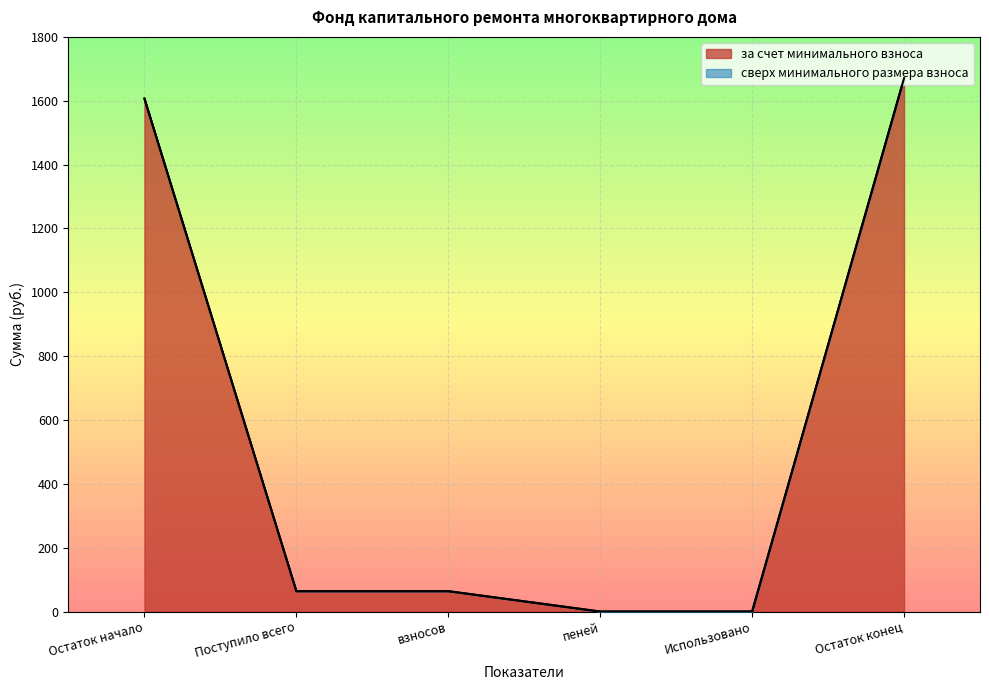

What is the total value across all series at Остаток начало?

1606.7